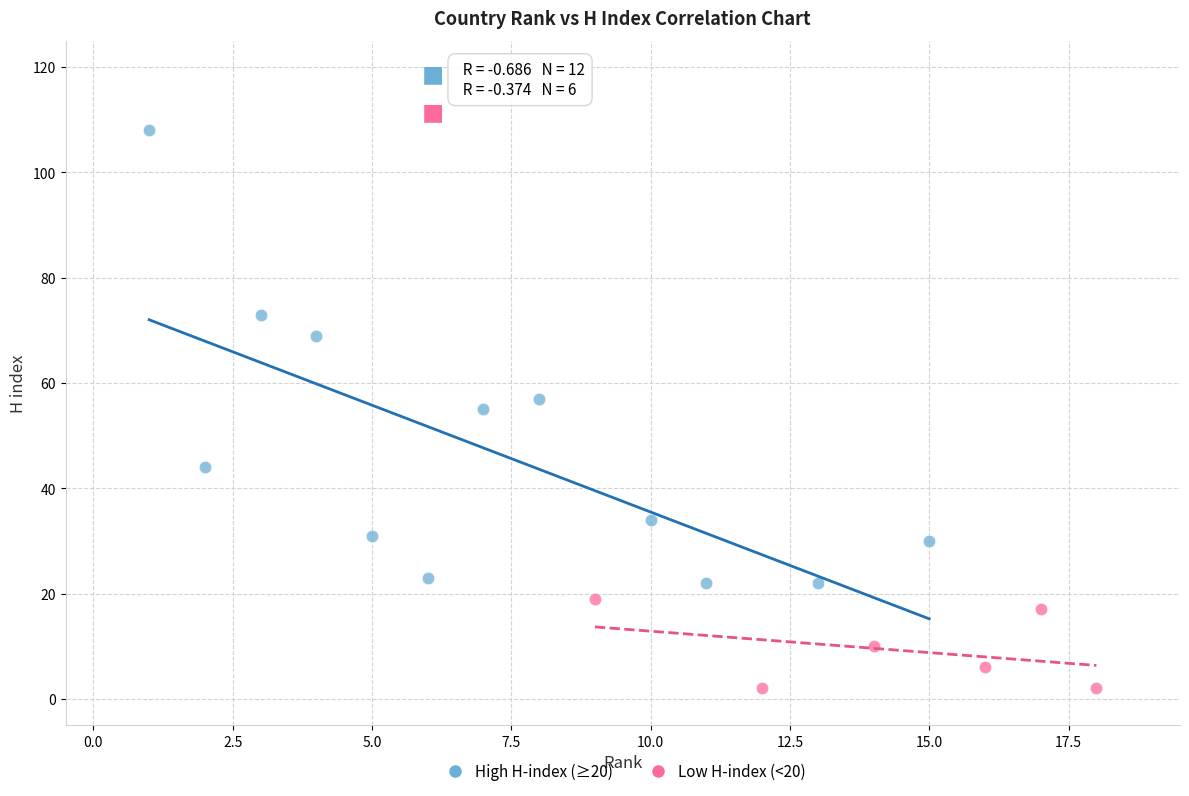

Which series reaches the minimum Y coordinate?

Low H-index (<20)